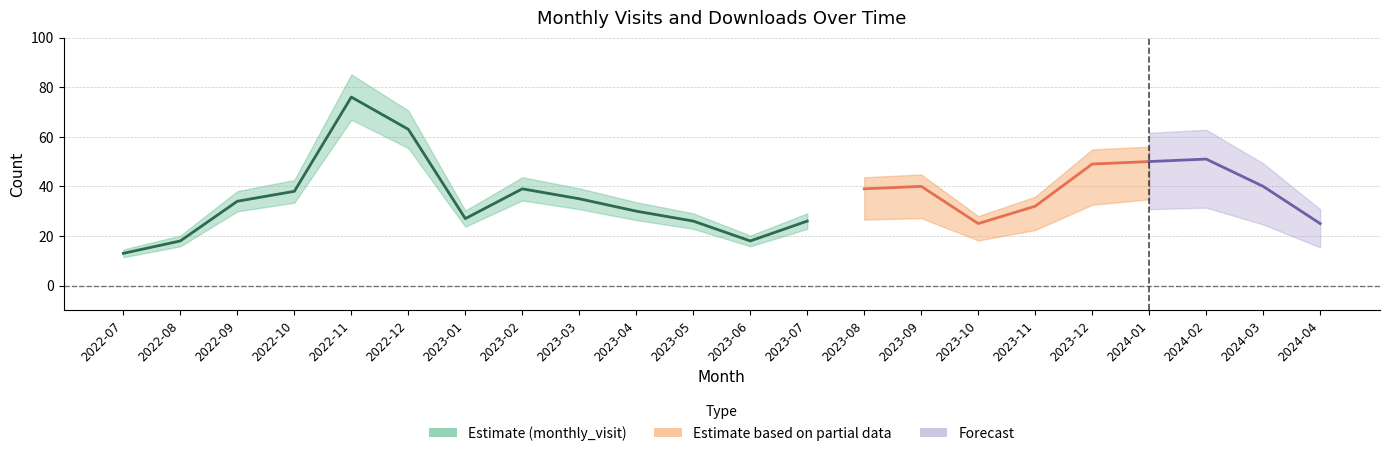

Where is the first local minimum for monthly_visit?

2023-01